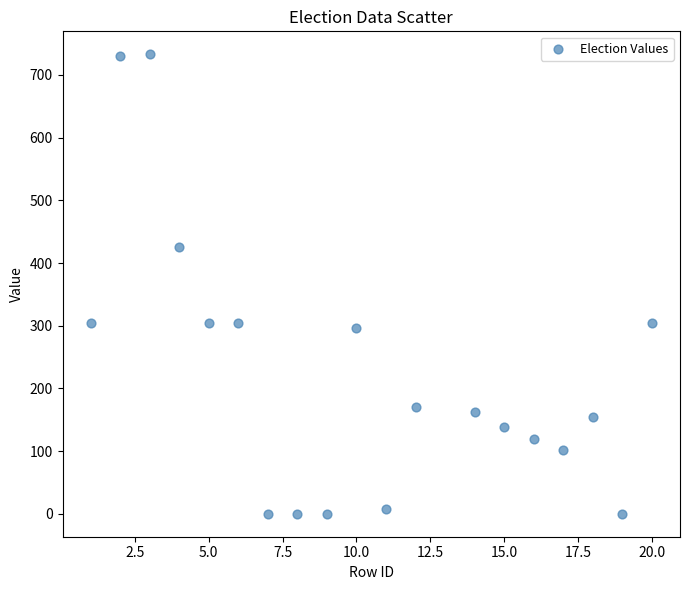

What is the range of X values (max minus min)?

19